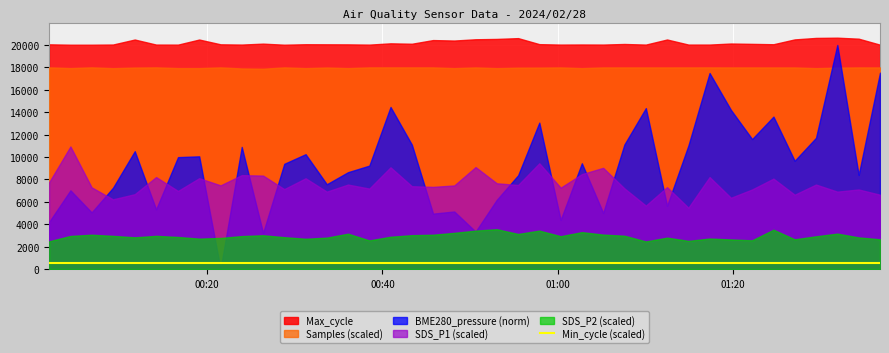

Which has a higher value, 2024/02/28 01:02:44 or 2024/02/28 01:05:10?

2024/02/28 01:05:10